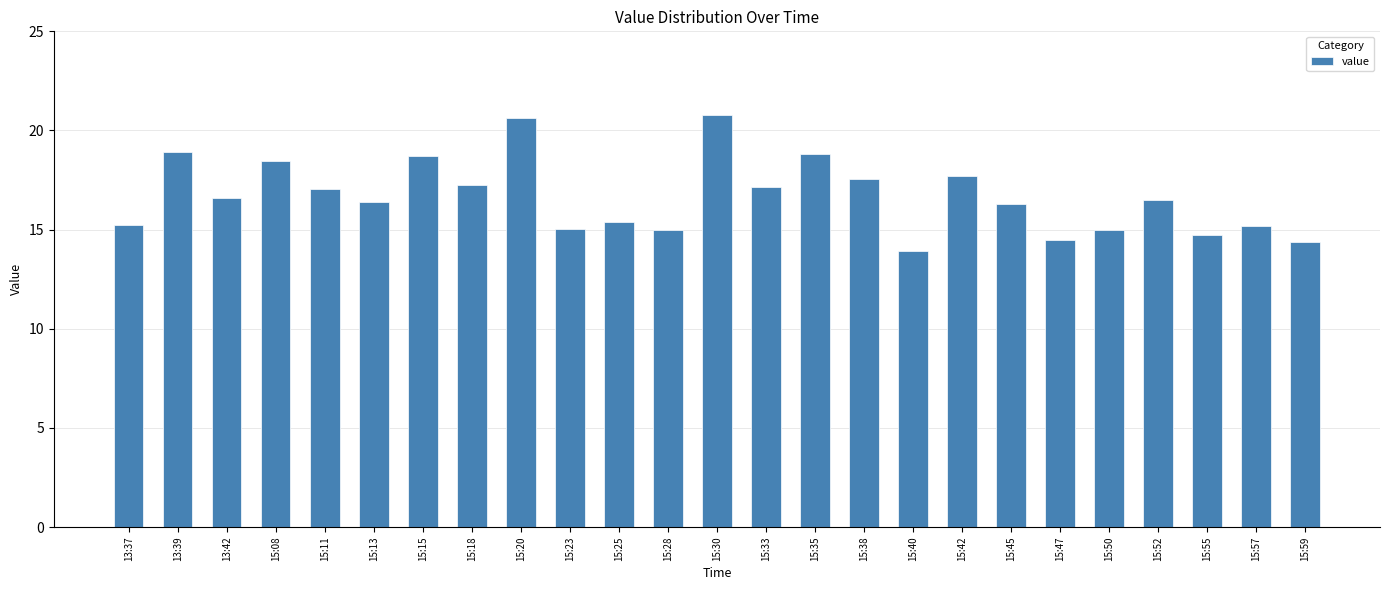

The value at 15:18 is 7.5. True or false?

False